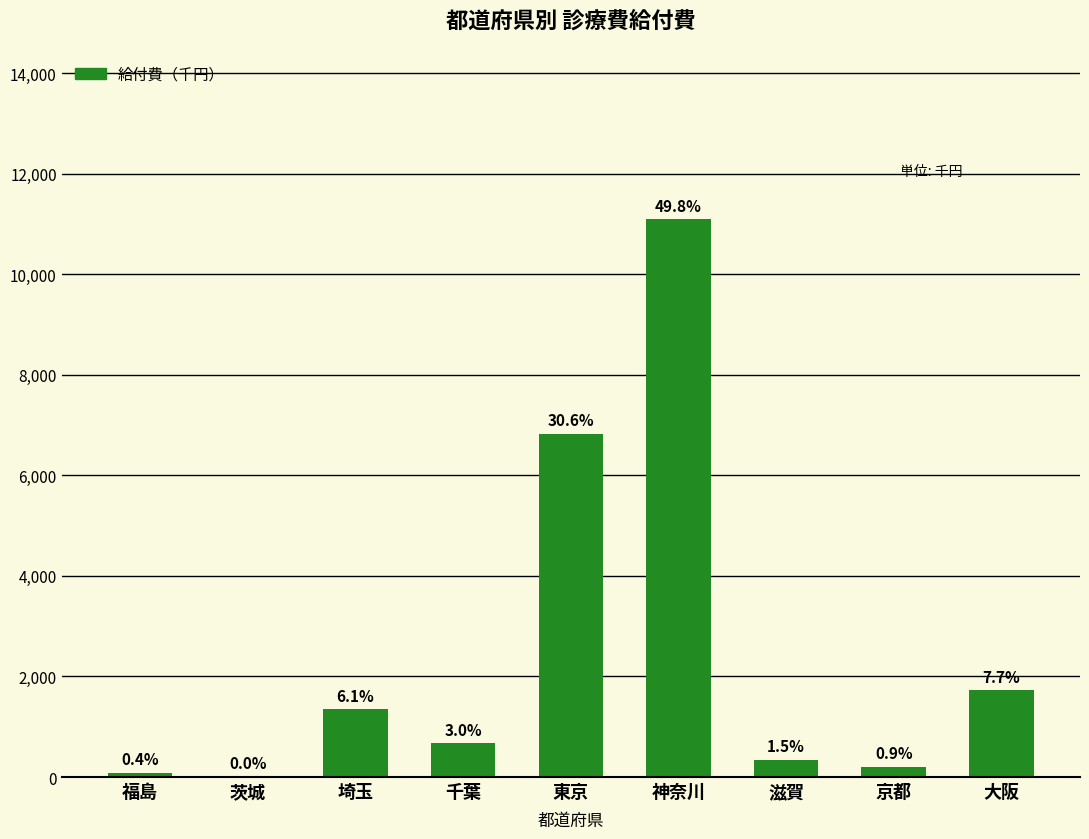

How many values are below 667?

4